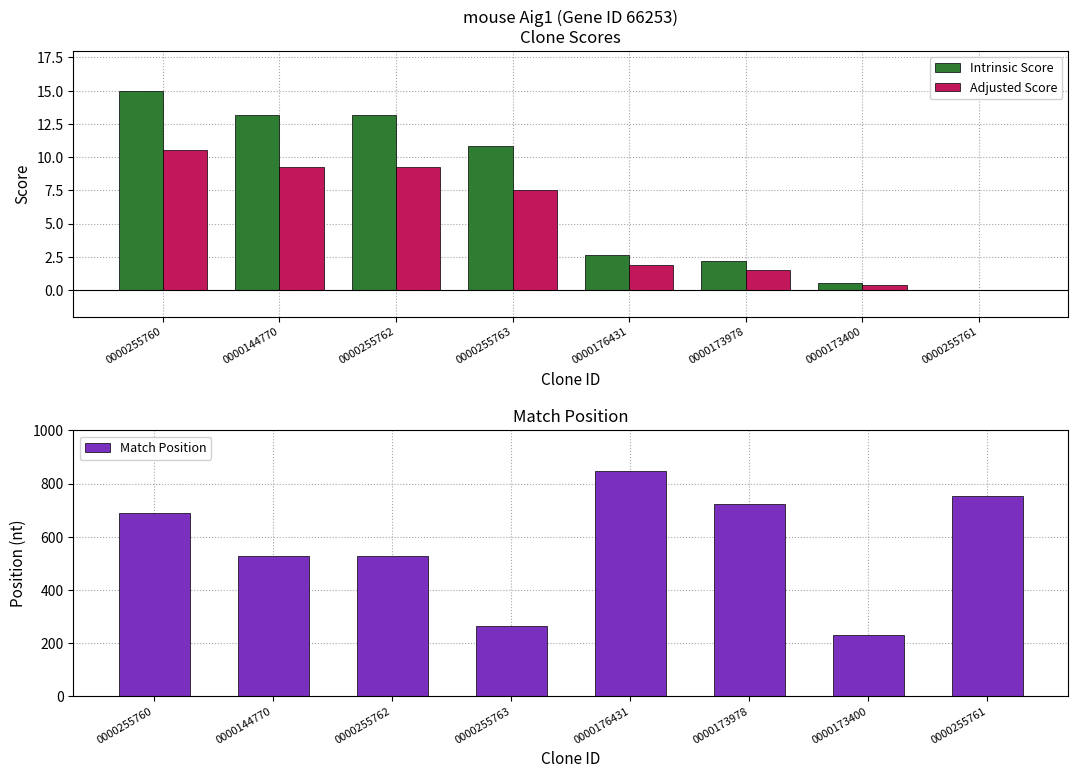

At how many categories does at least one series exceed 323?

6